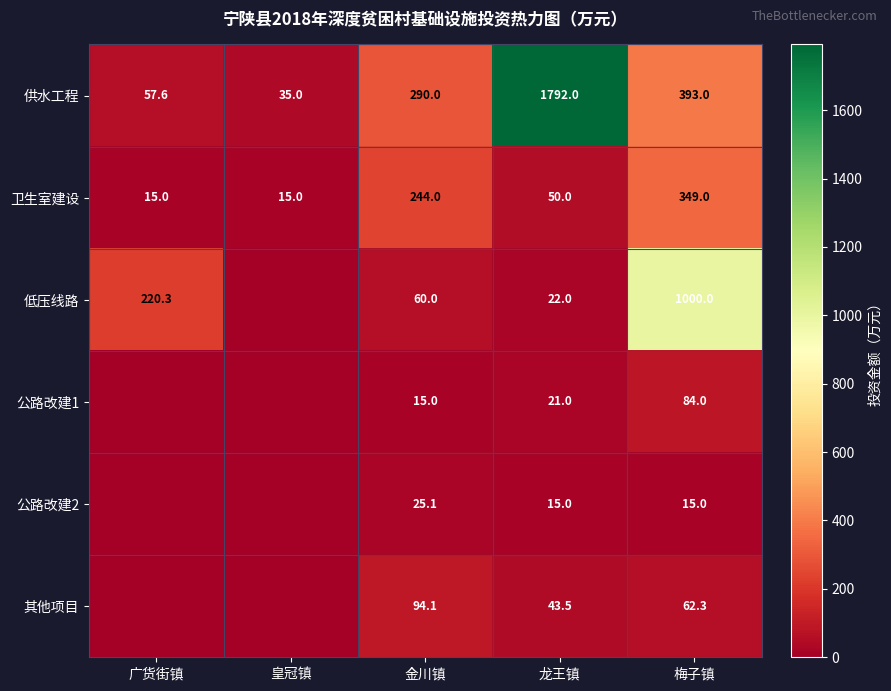

True or false: 公路改建1 has a value of 149.5 at 梅子镇.

False